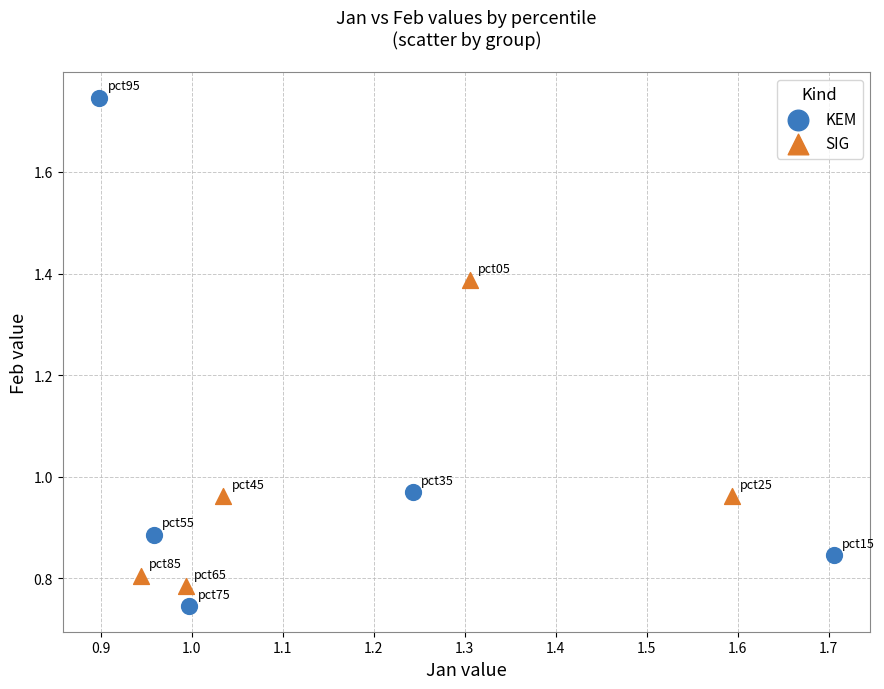

Which series has the largest Y range (max minus min)?

KEM